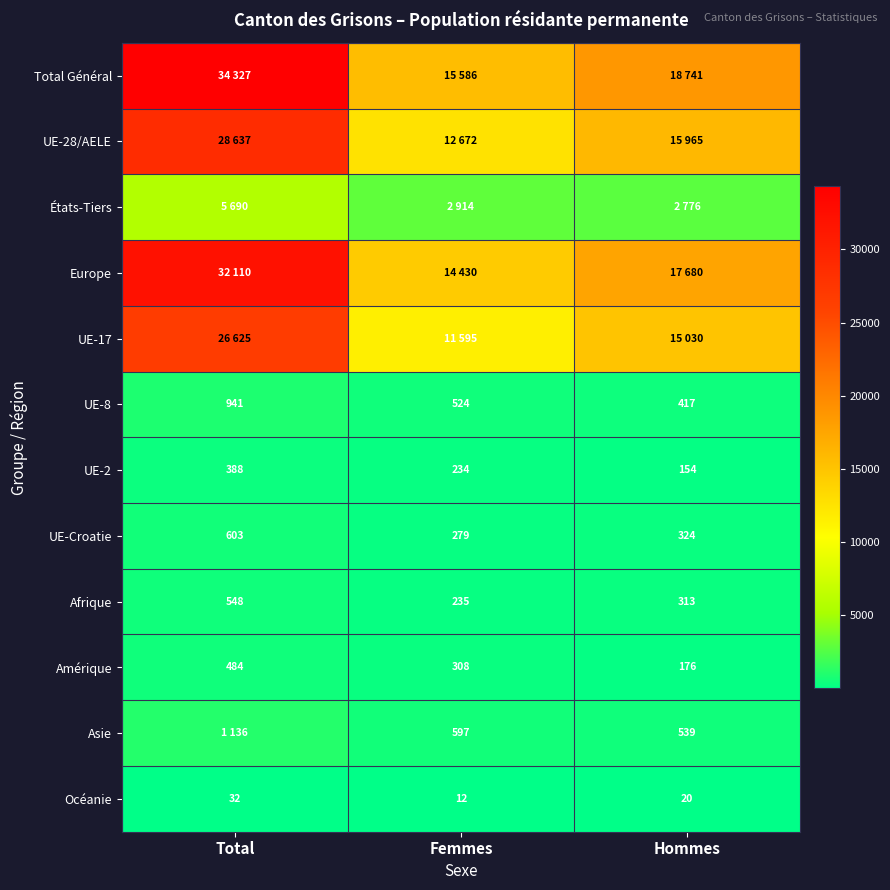

What is the difference between the maximum and minimum values in the UE-2 series?

234